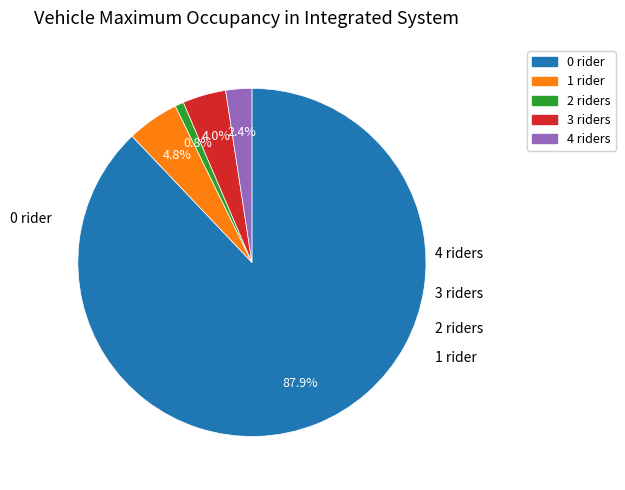

To the nearest percent, what is the difference between the largest and smallest slice percentages?

87%